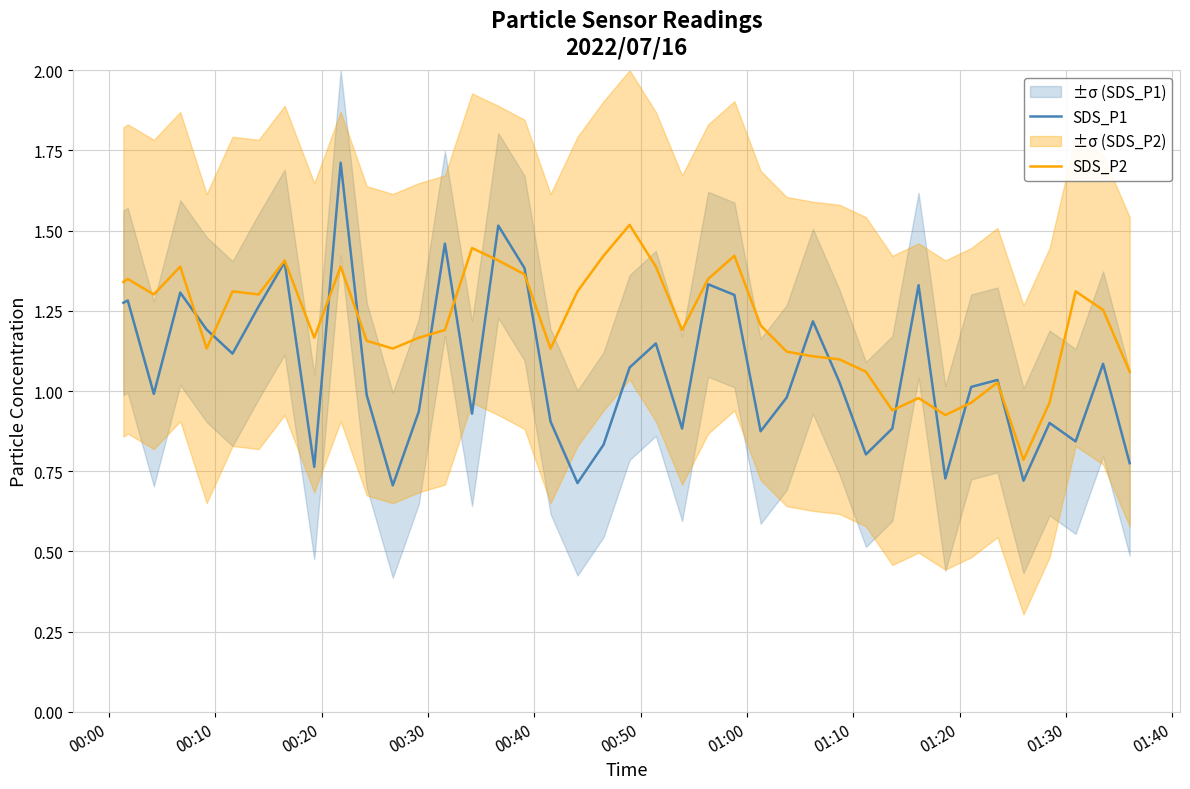

Which series has the largest range (max minus min)?

SDS_P1